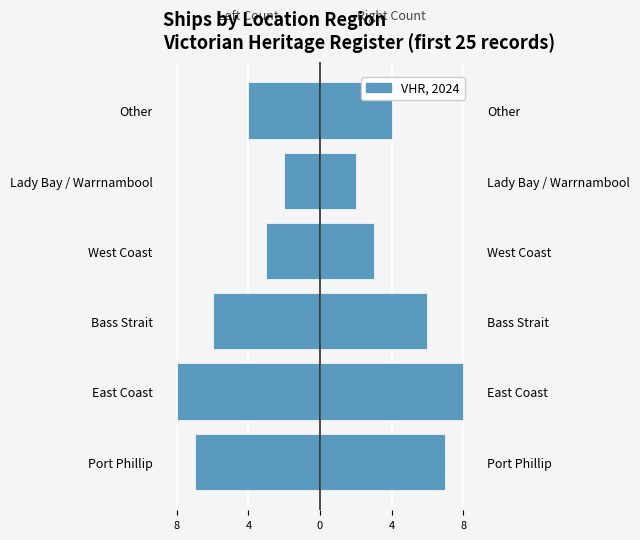

What is the greatest value displayed?

8